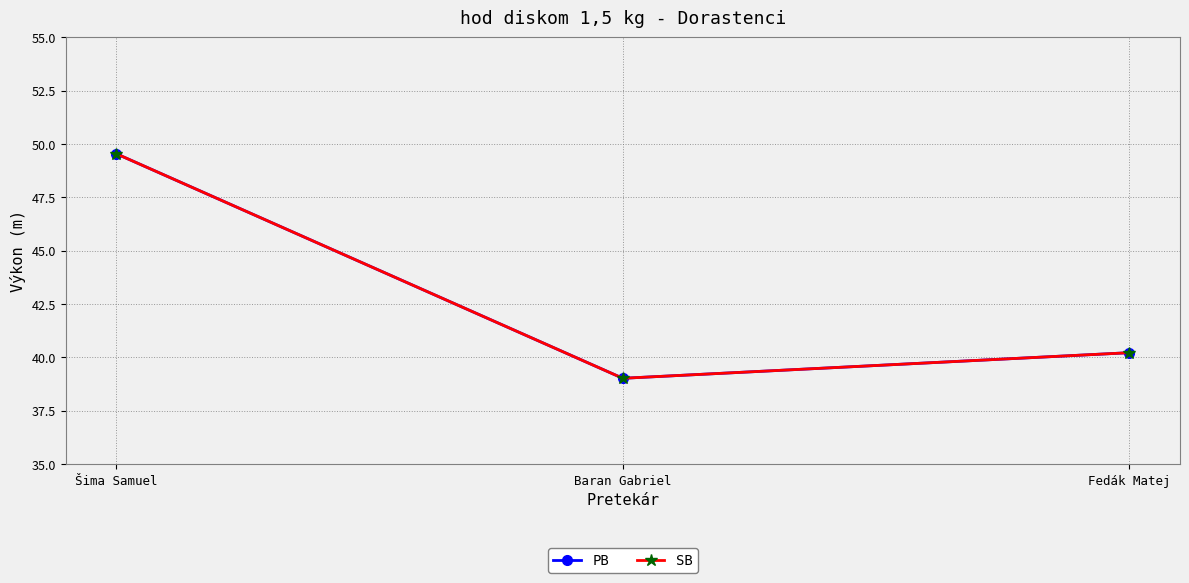

Is this an area chart (filled region under the line)?

No